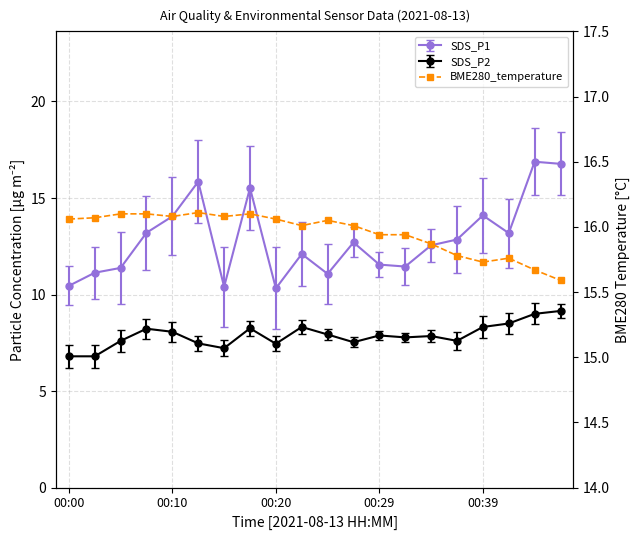

What is the sum of all values?

319.1